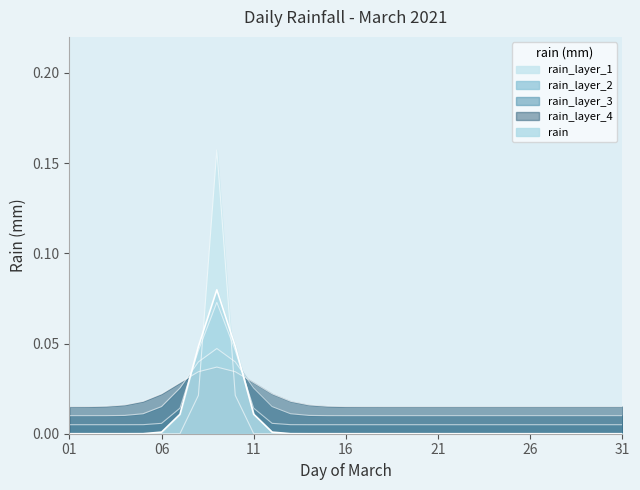

Is it true that the value at 17 is 0.0?

True